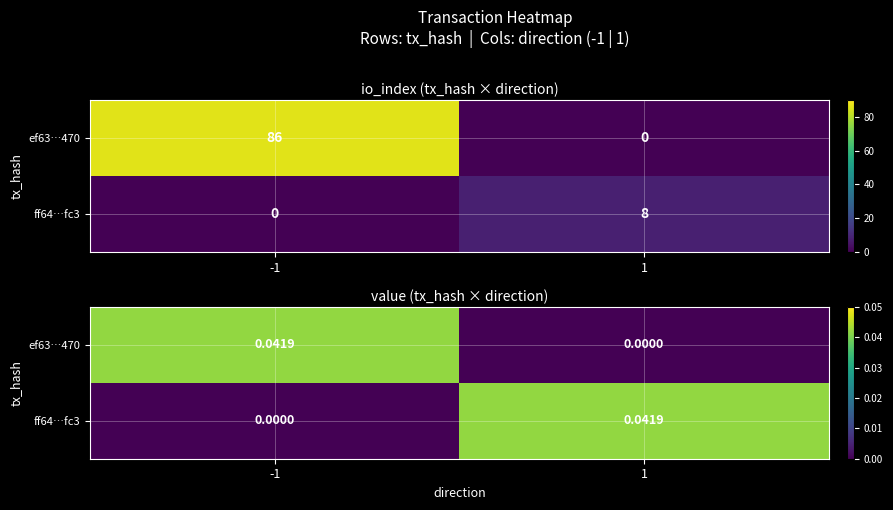

At which label is ef63…470 closest to 0?

1